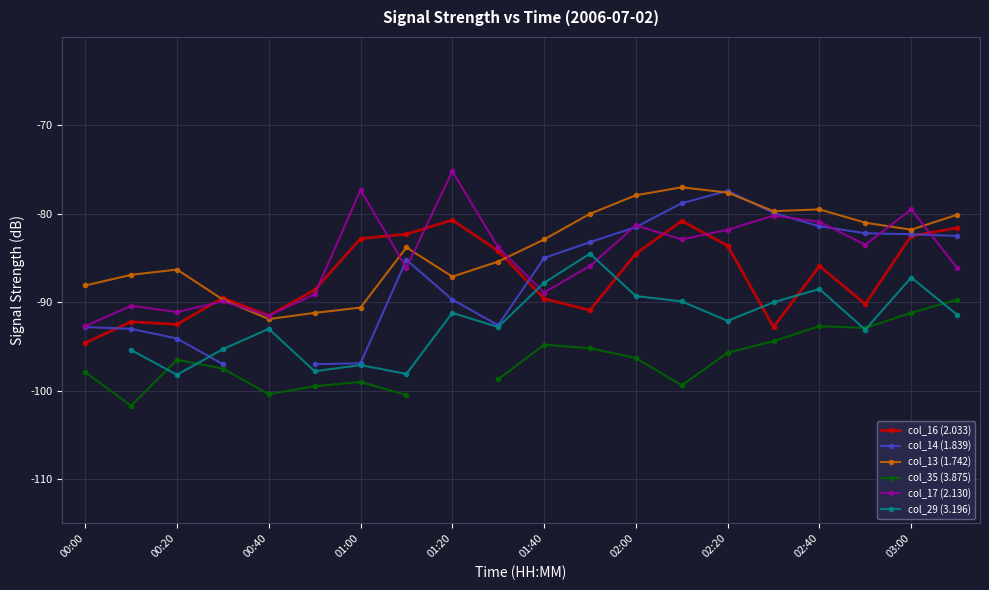

At which label does col_16 (2.033) reach its minimum?

00:00